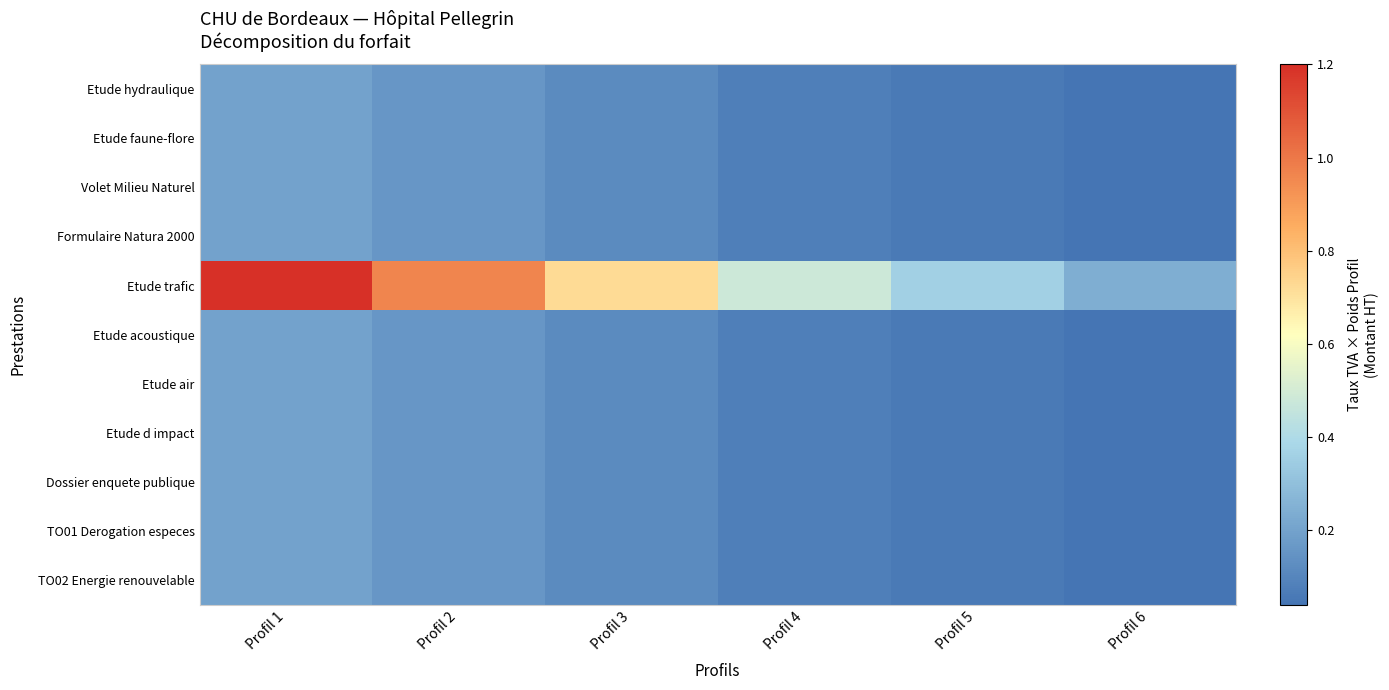

Between Profil 3 and Profil 5, which series saw the biggest shift?

Etude trafic